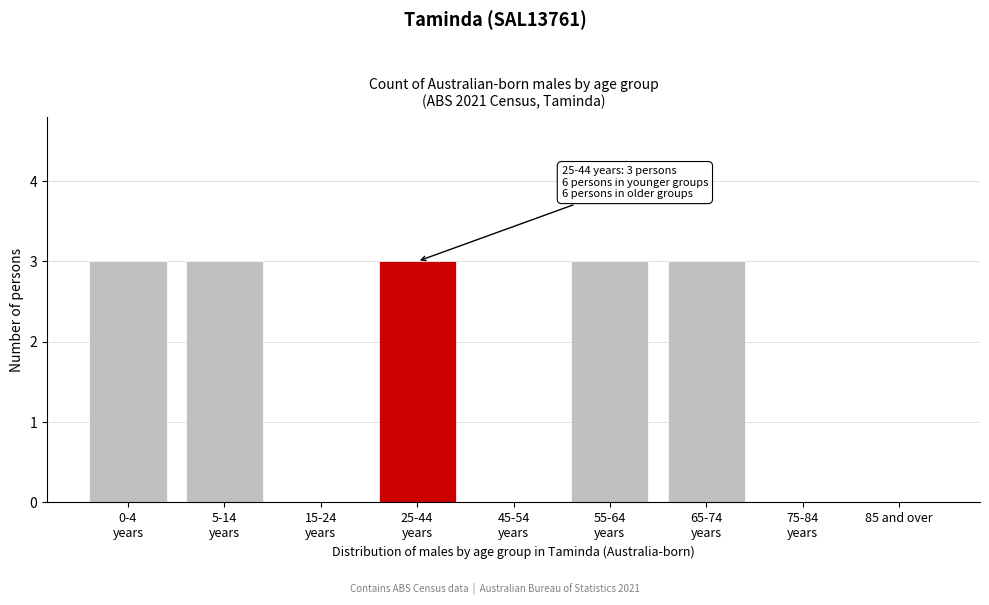

What is the sum of all values?

15